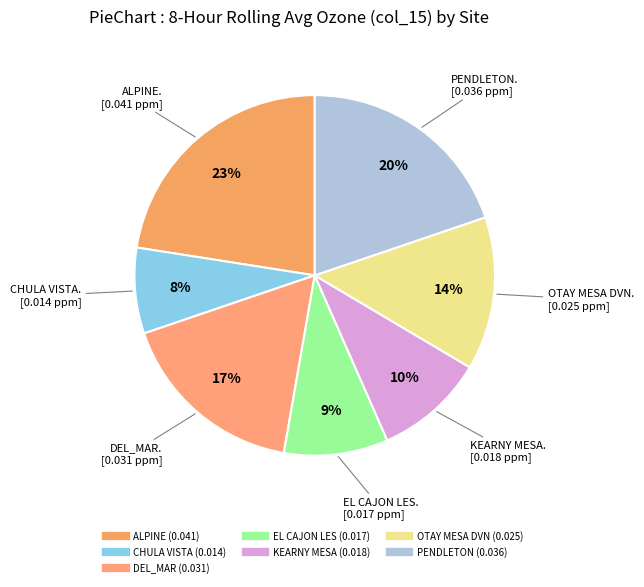

Is there any slice that represents more than half of the pie?

No